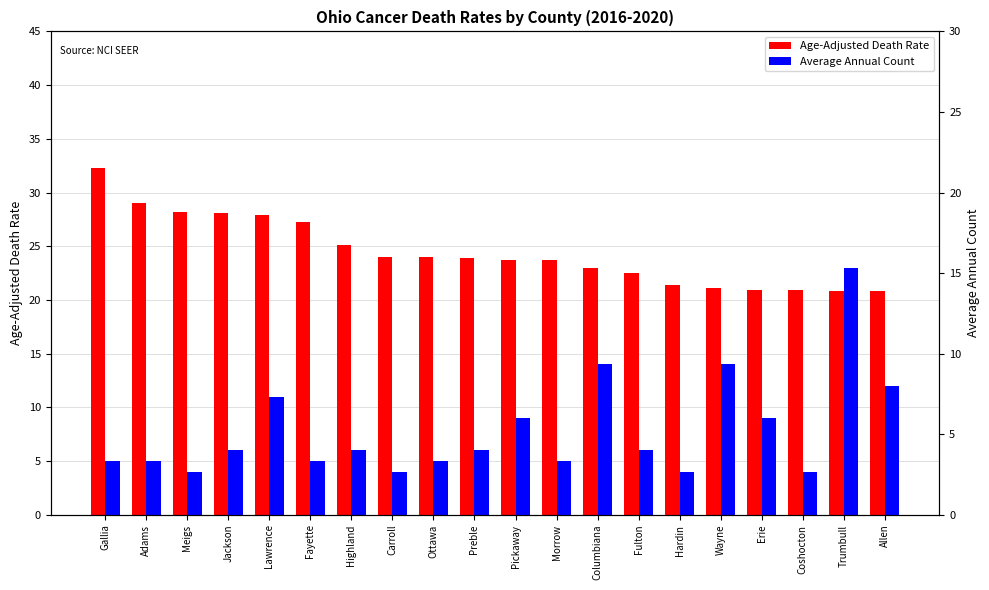

How many values in the Average Annual Count series are below 6?

9